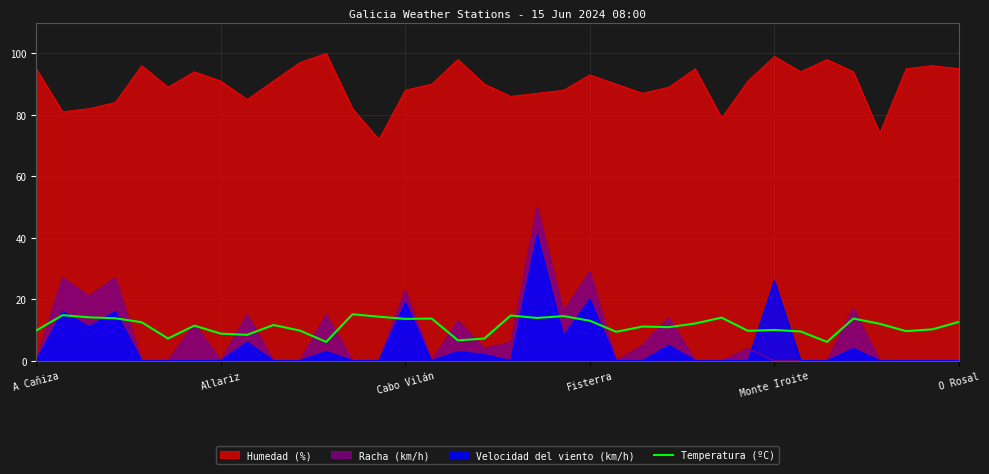

What is the smallest value displayed?

0.0